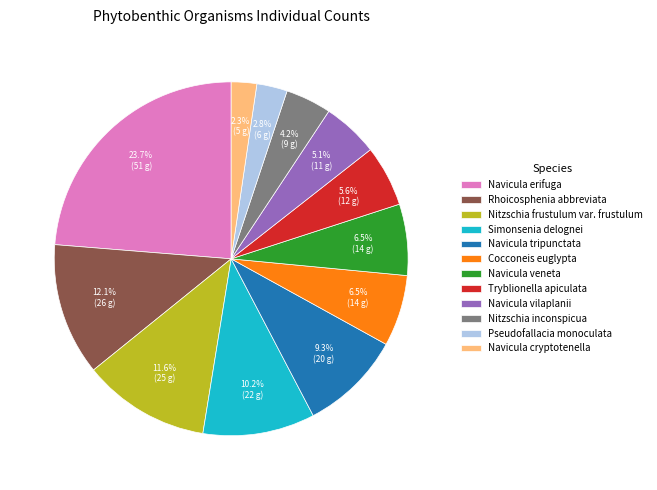

Is there a majority slice in this chart?

No